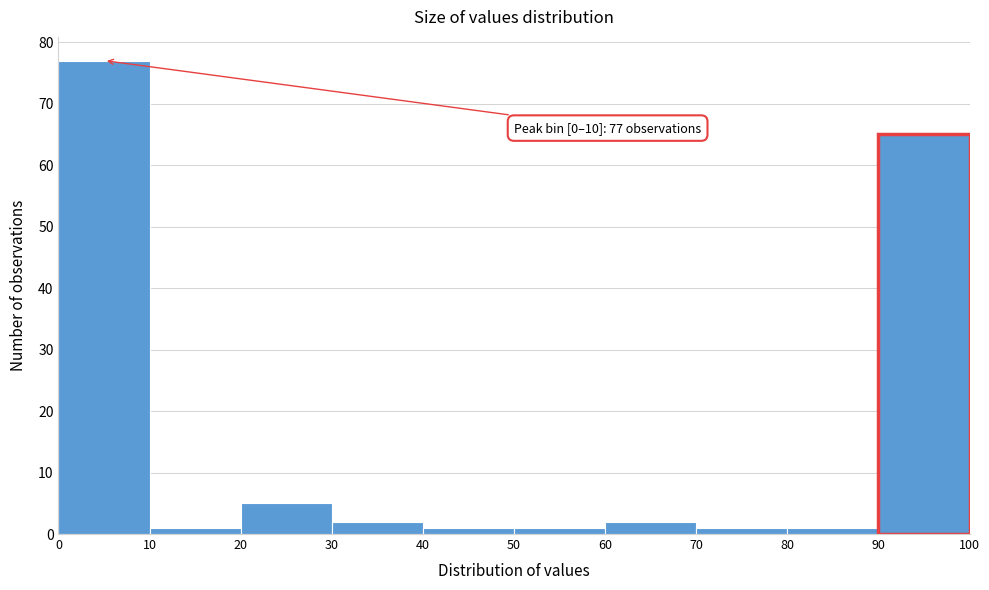

Which range on the x-axis has the tallest bar?

0 to 10